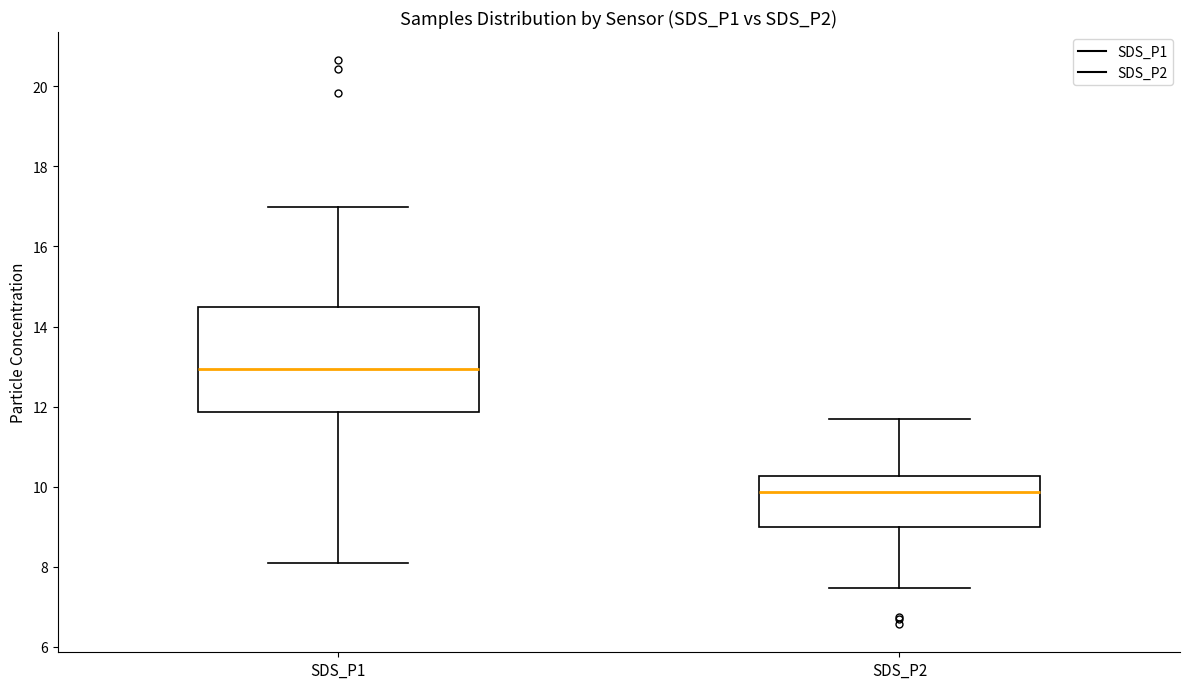

Comparing the boxes themselves (not the whiskers), which one is the tallest?

SDS_P1